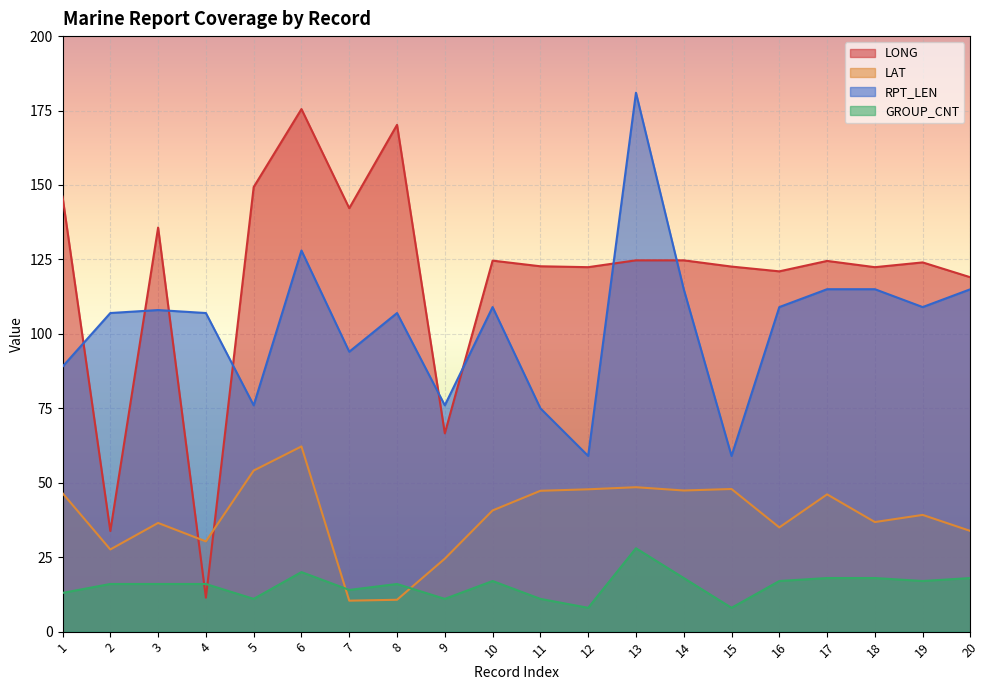

Between 8 and 15, which series saw the biggest shift?

RPT_LEN